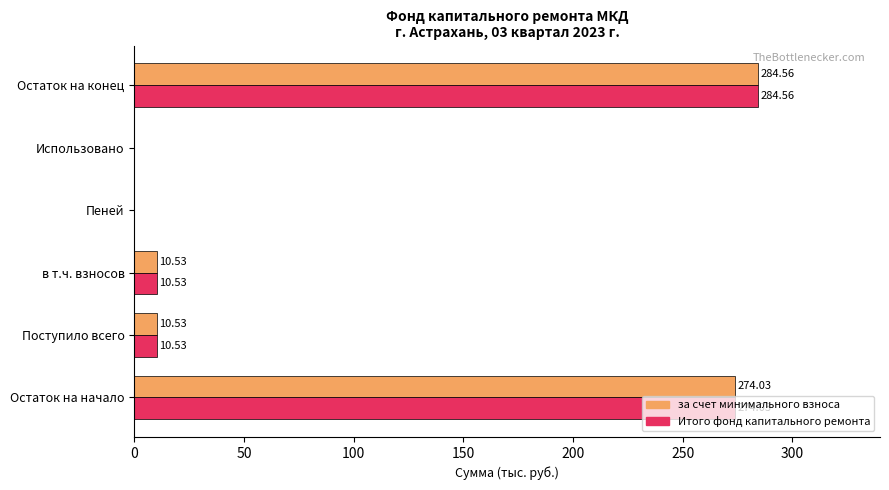

What is the sum of the за счет минимального взноса values at Остаток на начало and Поступило всего?

284.6